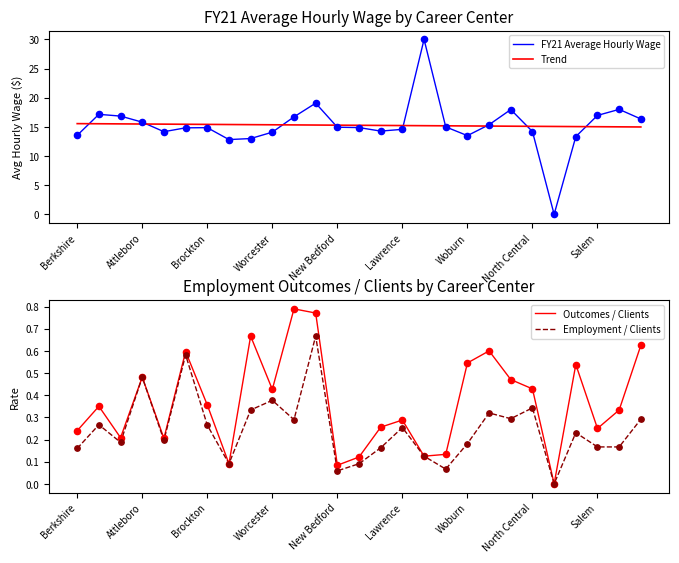

Which series has the widest spread of Y values?

FY21 Average Hourly Wage